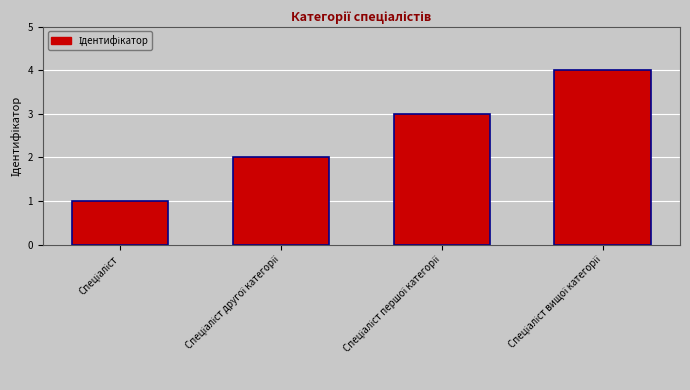

How many values are below 3?

2